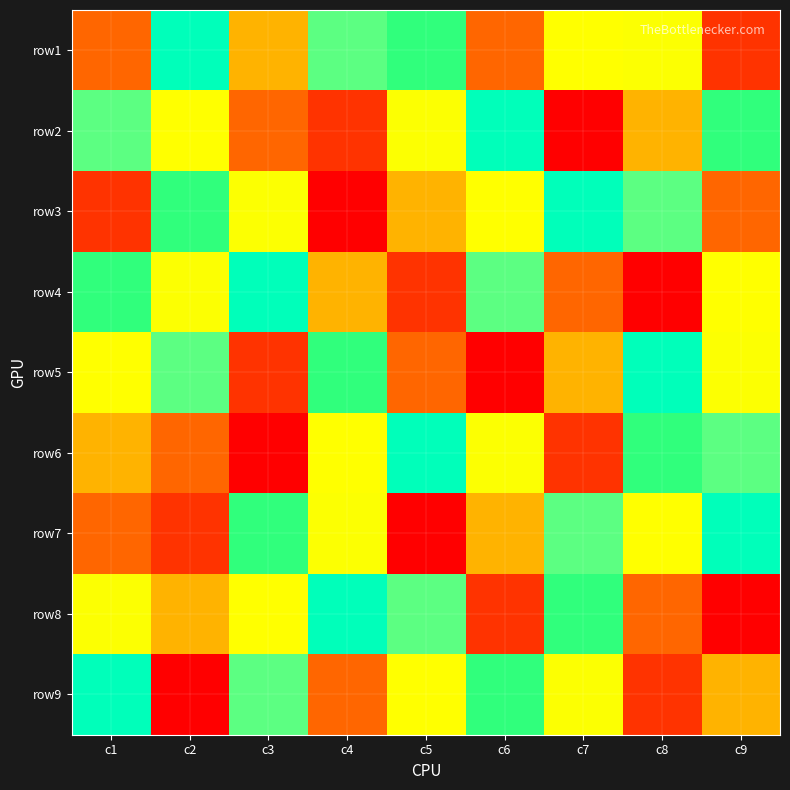

How many series are shown in this chart?

9